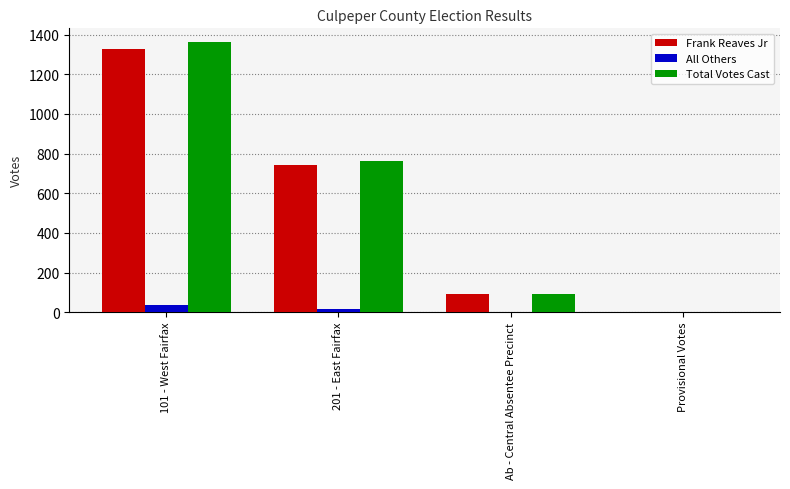

The Frank Reaves Jr series shows 91 at Ab - Central Absentee Precinct. True or false?

True